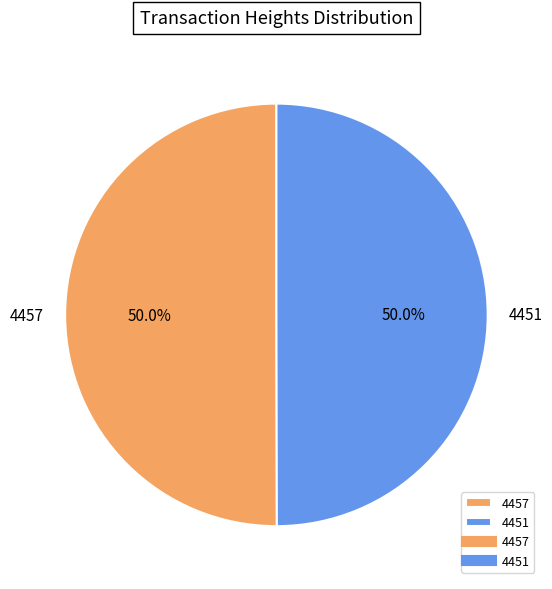

What percentage is the 4451 slice, to the nearest percent?

50%